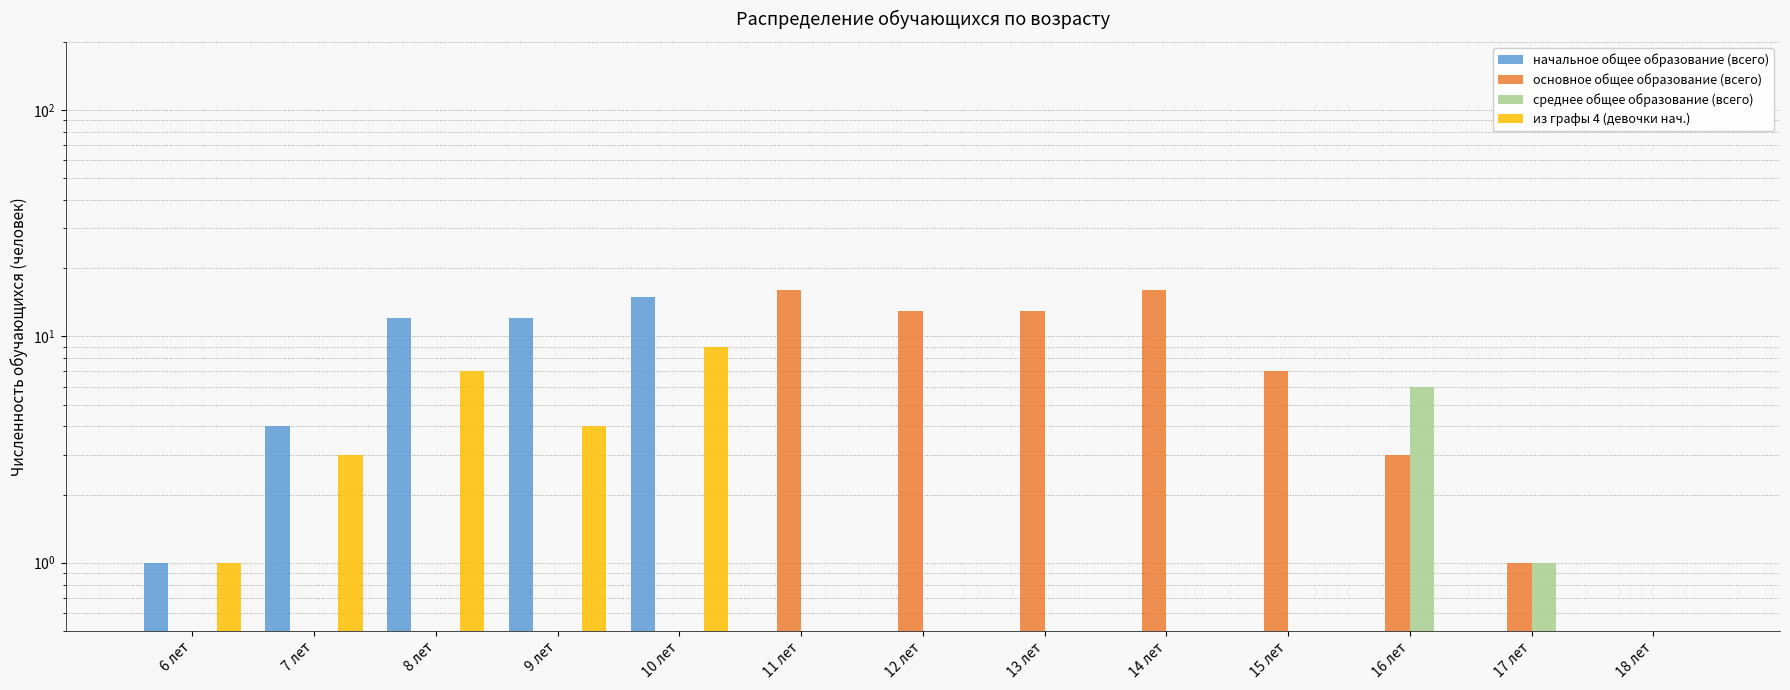

What are all the series names shown in the legend?

начальное общее образование (всего), основное общее образование (всего), среднее общее образование (всего), из графы 4 (девочки нач.)